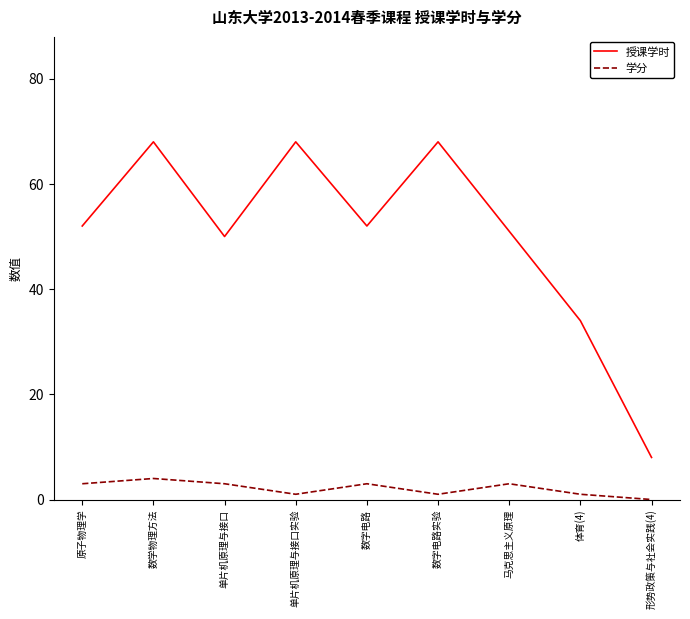

What is the highest value of the 授课学时 series?

68